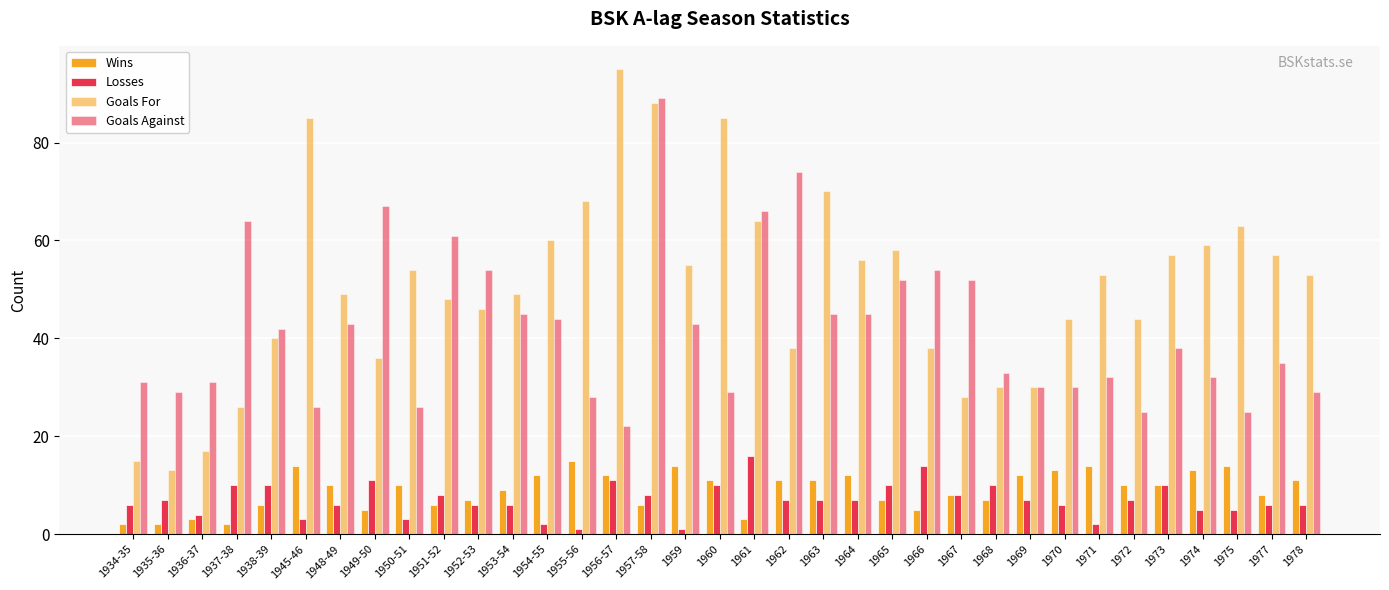

At which label does Goals For first exceed 53?

1945-46